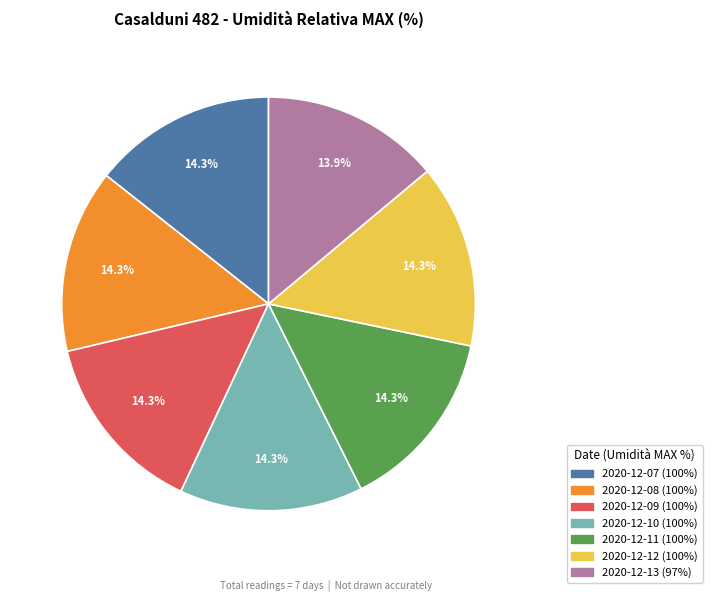

To the nearest percent, what portion does 2020-12-07 represent?

14%